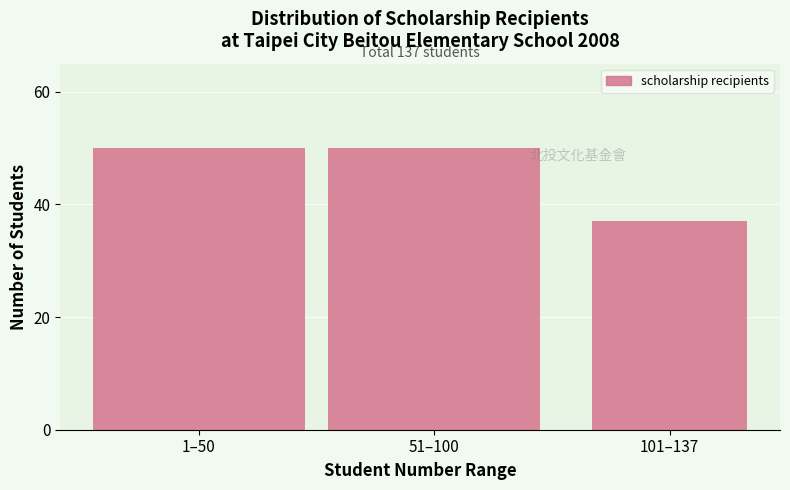

Reading right to left, what are all the values shown in this chart?

101–137=37	51–100=50	1–50=50